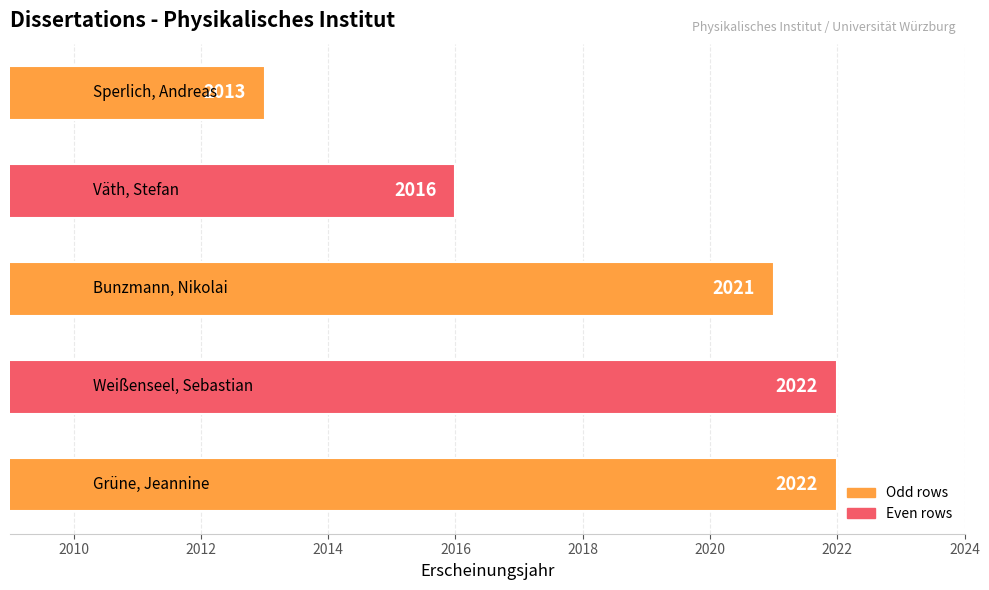

Reading bottom to top, what are all the values shown in this chart?

2022	2022	2021	2016	2013